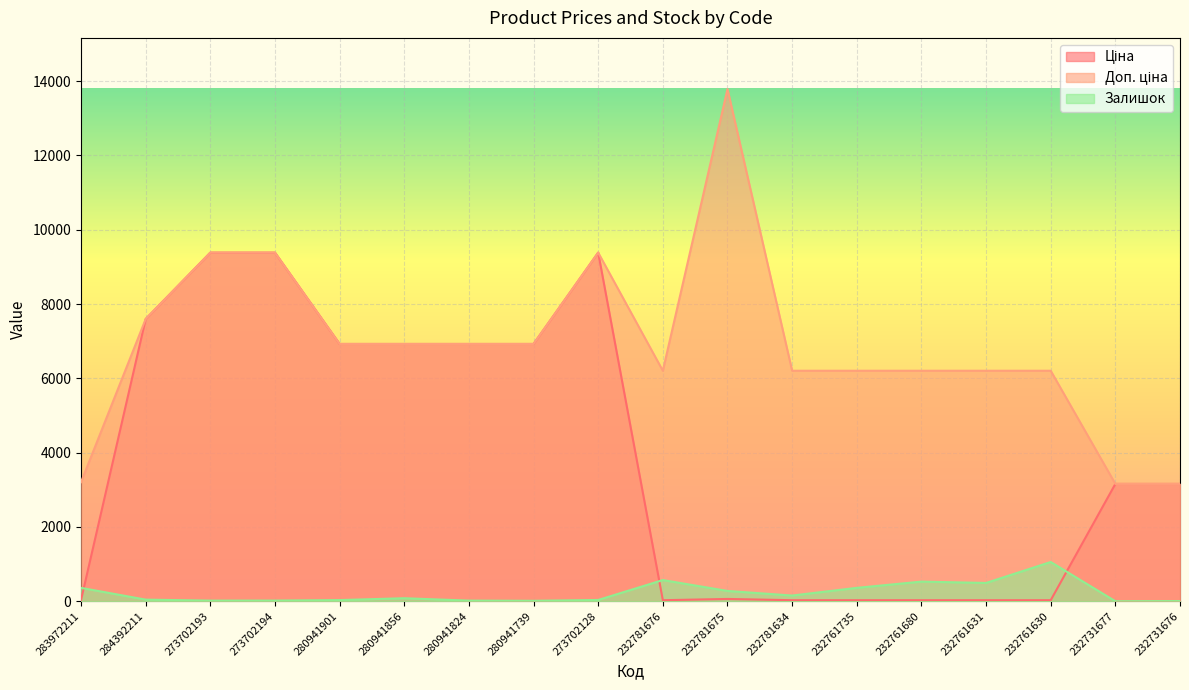

What are all the series names shown in the legend?

Ціна, Доп. ціна, Залишок